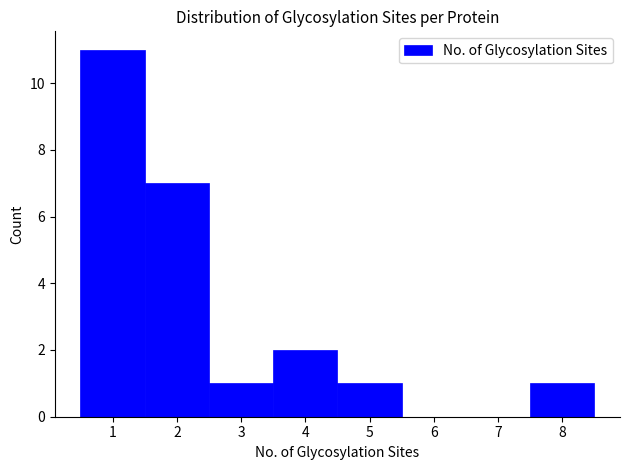

How tall is the bar that spans 7.5 to 8.5 on the x-axis? The values are not printed on the chart, so give them approximately, as read against the axis.

1